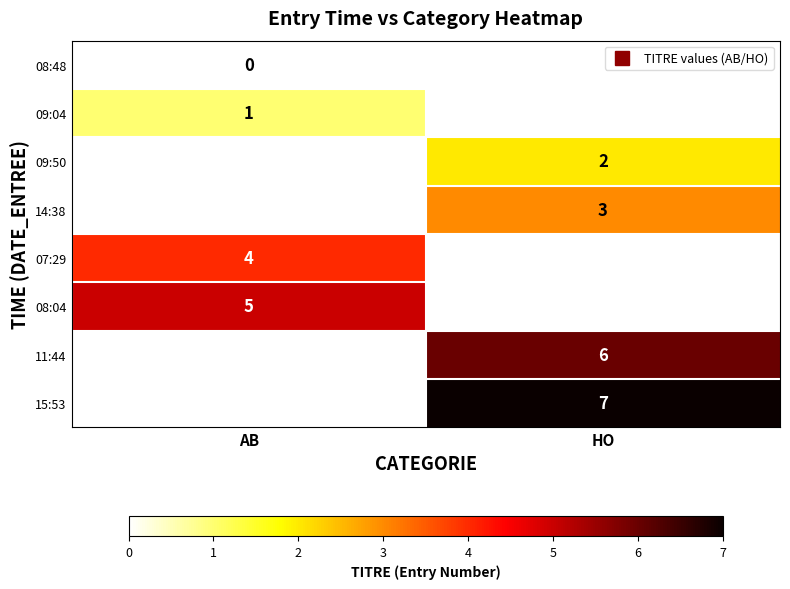

What is the difference between the highest and lowest values at AB?

5.0